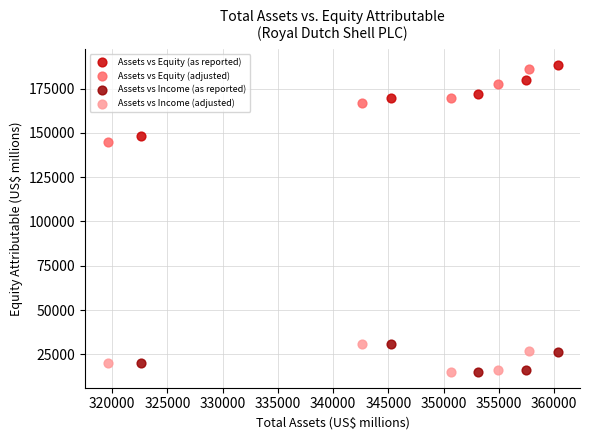

Which series reaches the maximum Y coordinate?

Assets vs Equity (as reported)